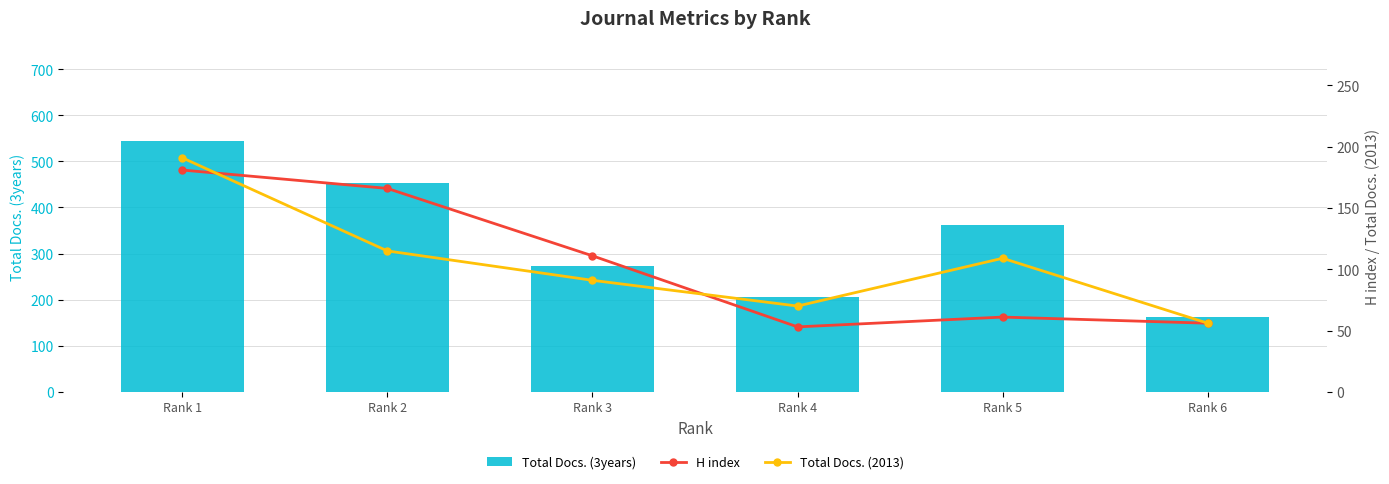

What is the maximum value for H index?

181